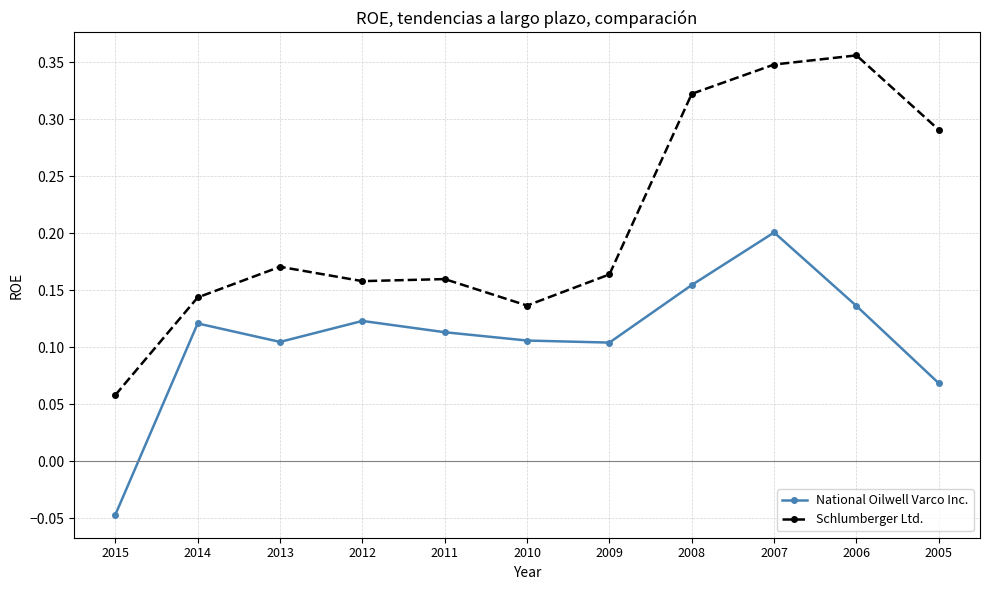

Which series has the largest total across all categories?

Schlumberger Ltd.